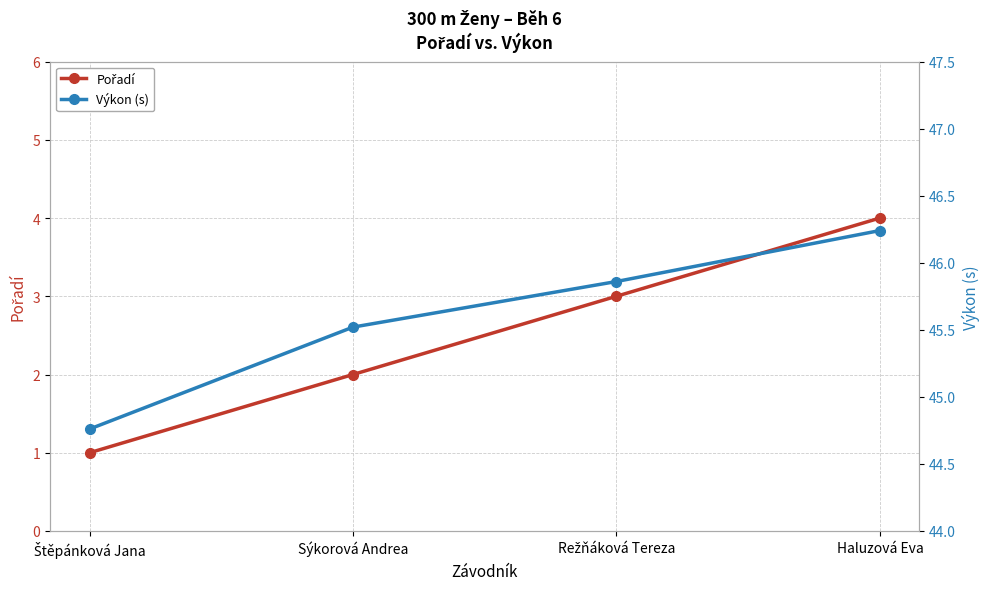

How many data points does each series have?

4